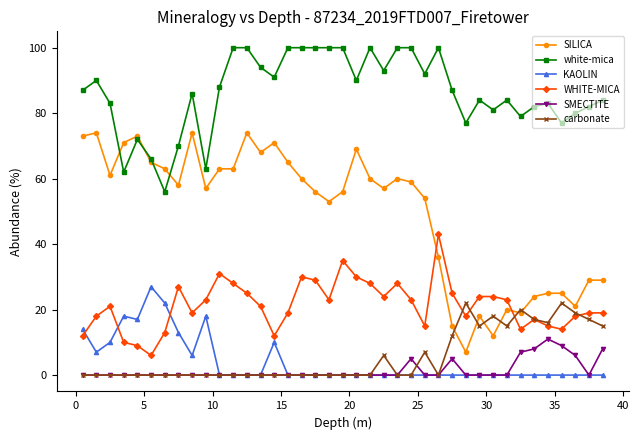

List the series in order of their peak value, lowest first.

SMECTITE, carbonate, KAOLIN, WHITE-MICA, SILICA, white-mica